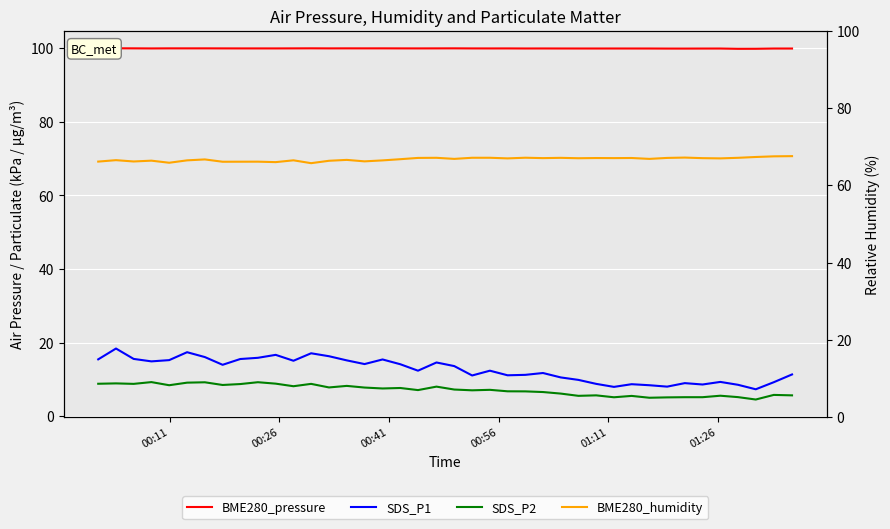

True or false: SDS_P1 and SDS_P2 cross at least once.

False